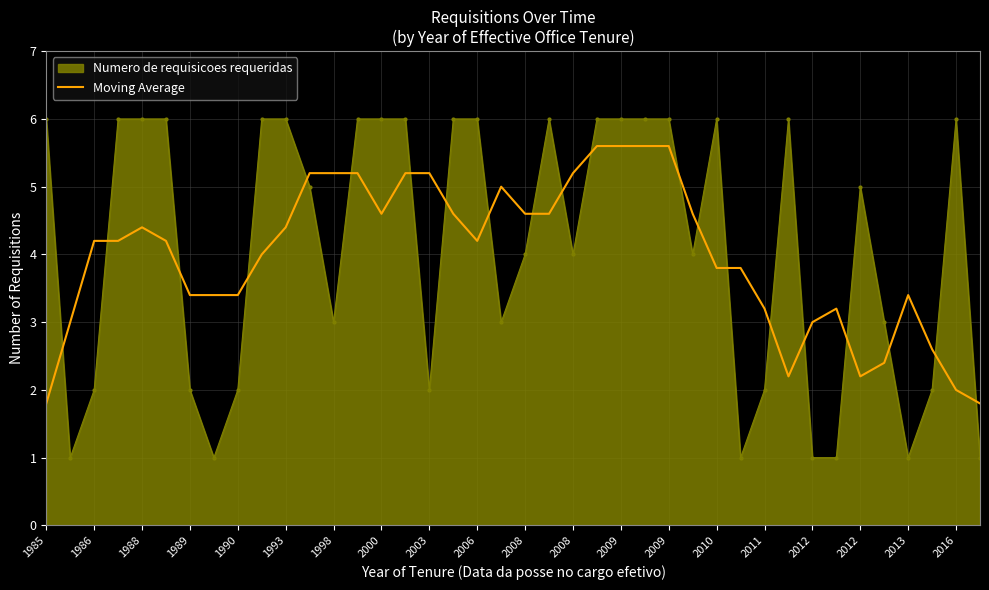

What is the greatest value displayed?

6.0